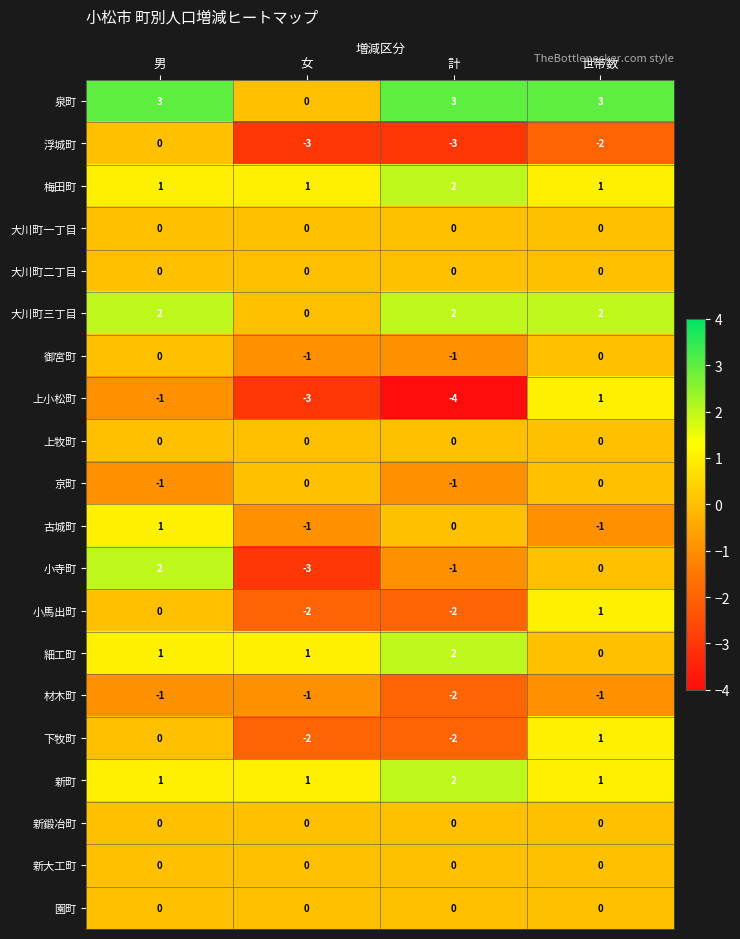

Is it true that 大川町三丁目 equals 1 at 男?

False